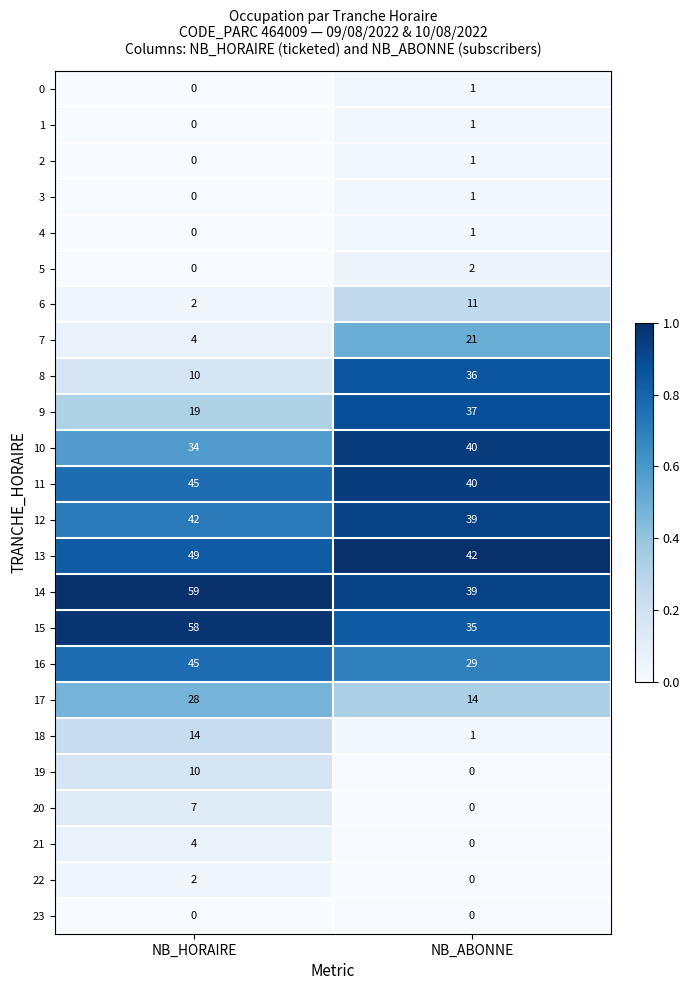

True or false: 3 has a value of 1 at NB_HORAIRE.

False